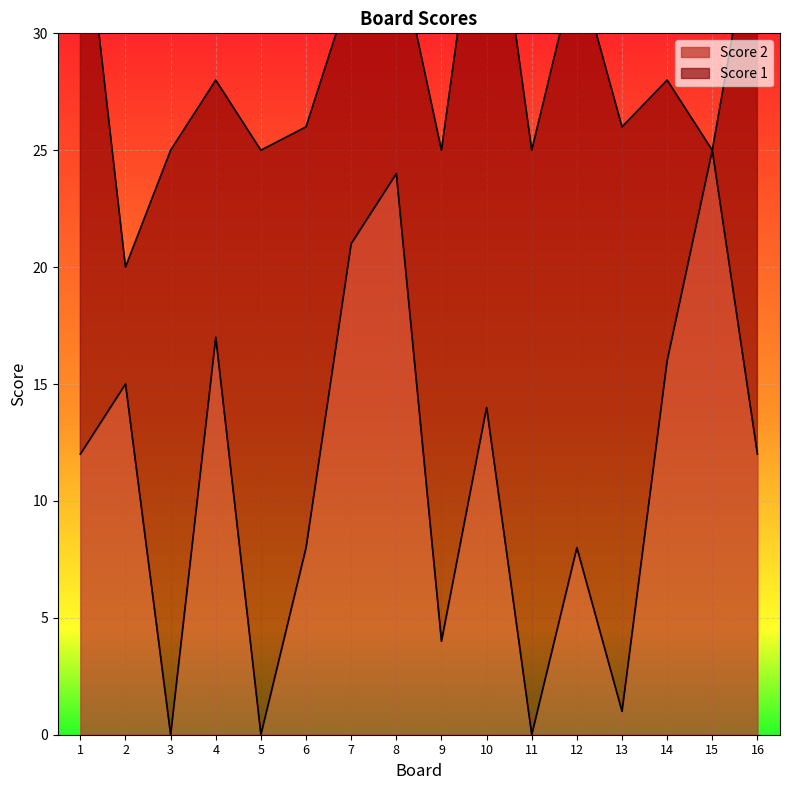

The Score 2 series shows 5 at 4. True or false?

False